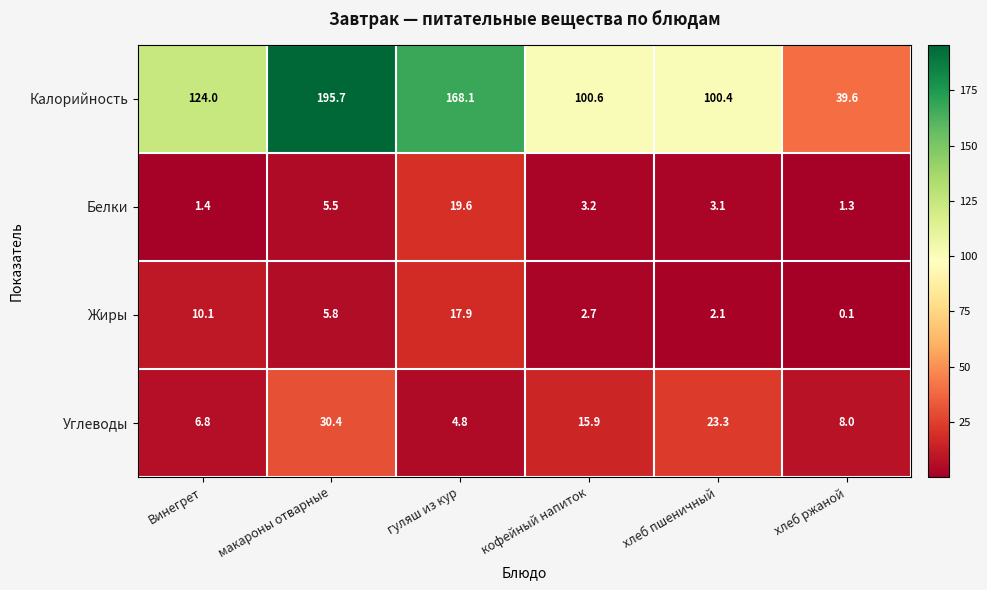

True or false: Белки has a value of 3.1 at хлеб пшеничный.

True